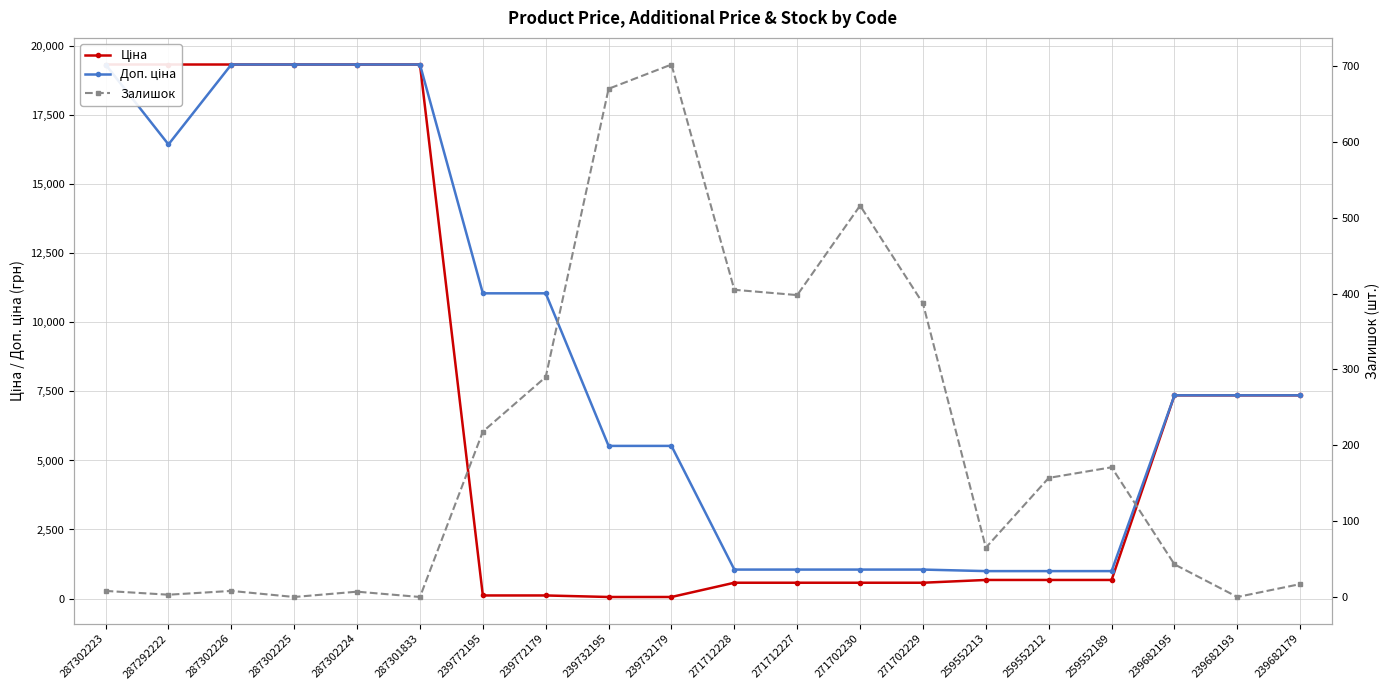

What is the label of the 8th point from the left?

239772179